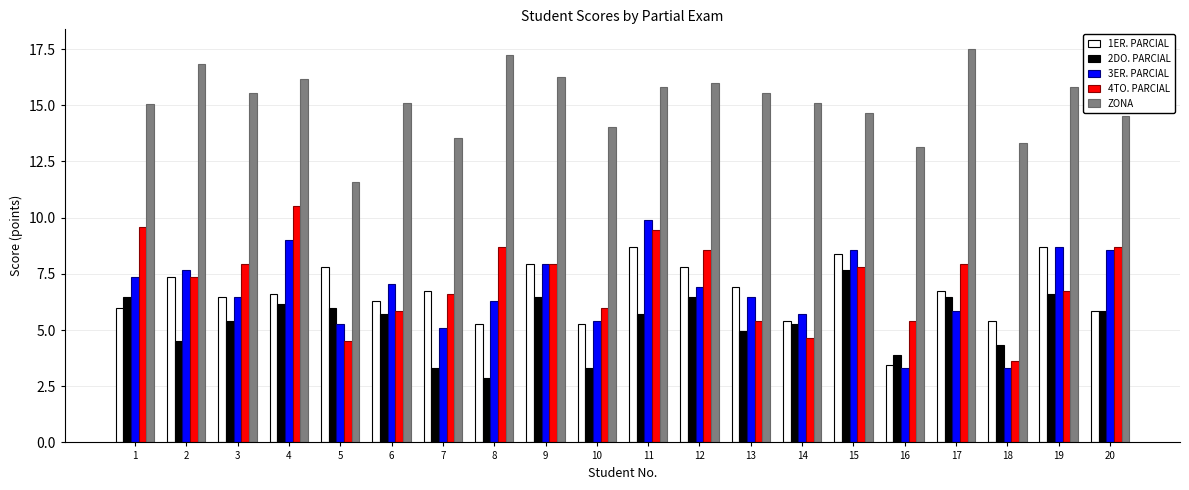

What are all the series names shown in the legend?

1ER. PARCIAL, 2DO. PARCIAL, 3ER. PARCIAL, 4TO. PARCIAL, ZONA